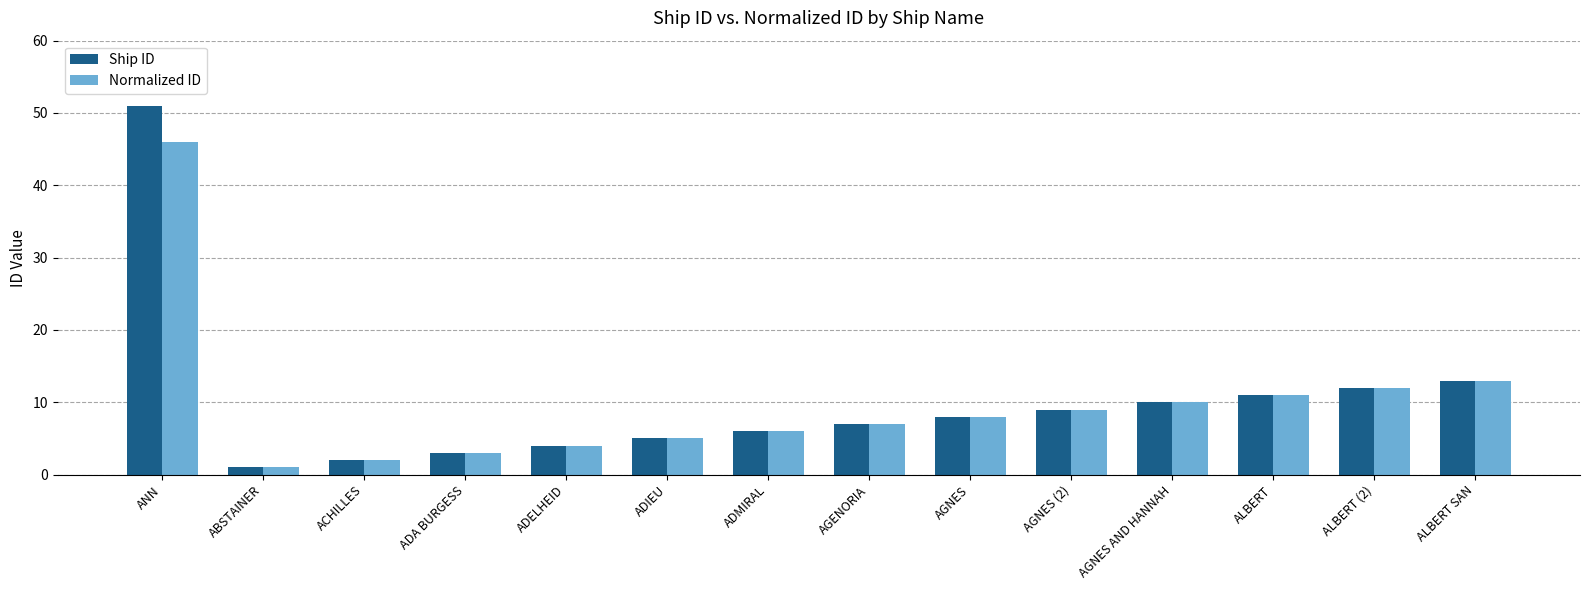

Which series has the largest range (max minus min)?

Ship ID